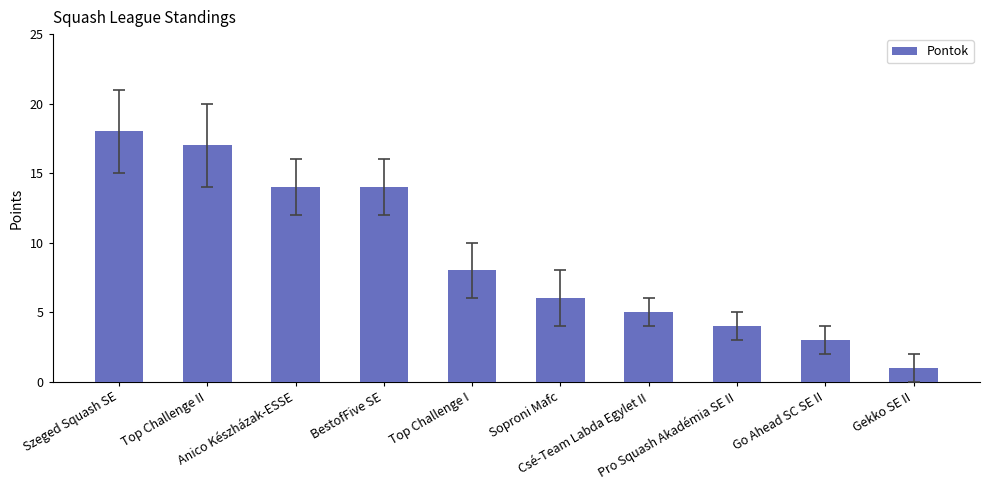

What value does the data have at Szeged Squash SE, to the nearest 10?

20